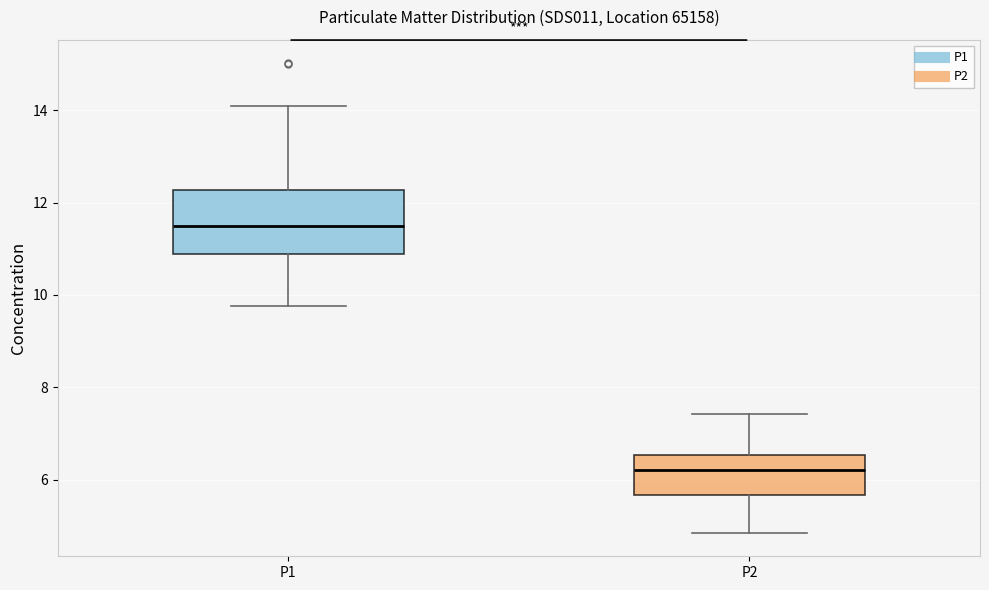

Where is the upper edge of the box for P1 on the y-axis? The values are not printed on the chart, so give them approximately, as read against the axis.

12.2